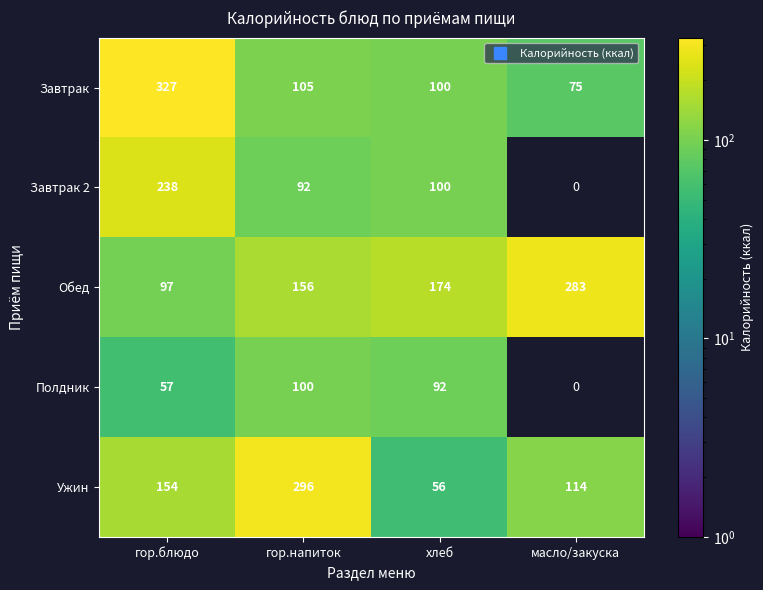

How many values in the Обед series exceed 174?

1